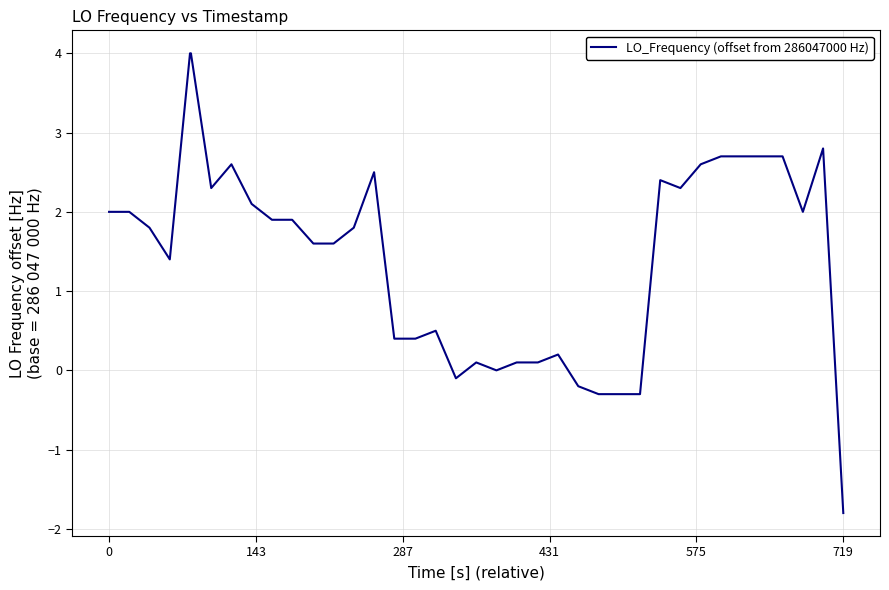

What is the maximum value shown in the chart?

4.0